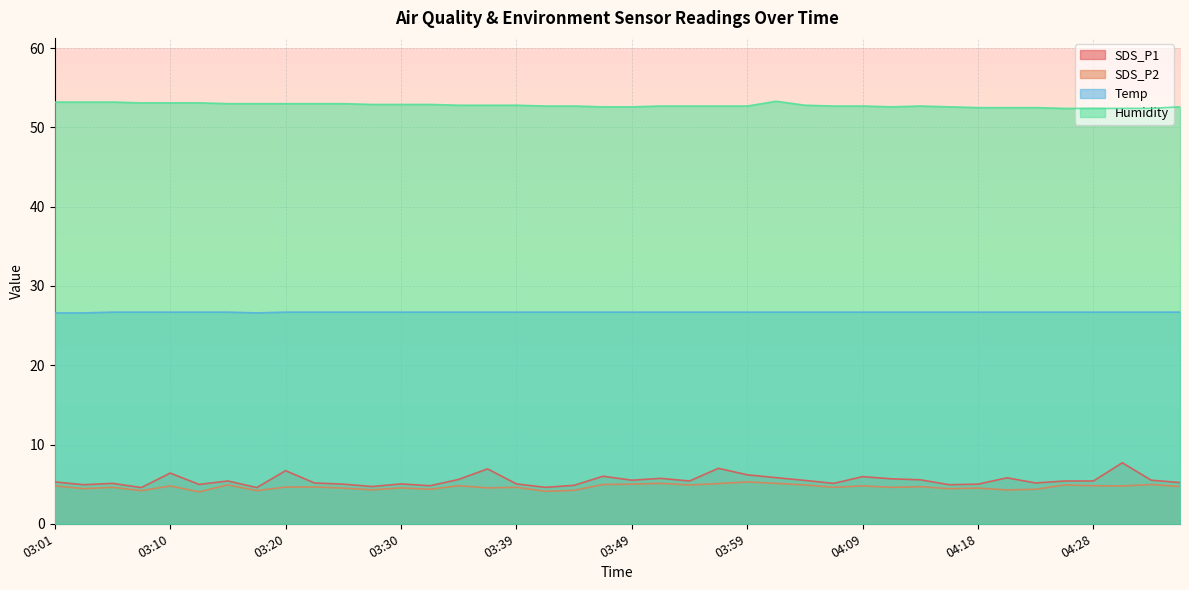

The SDS_P1 series shows 6.9 at 03:13. True or false?

False